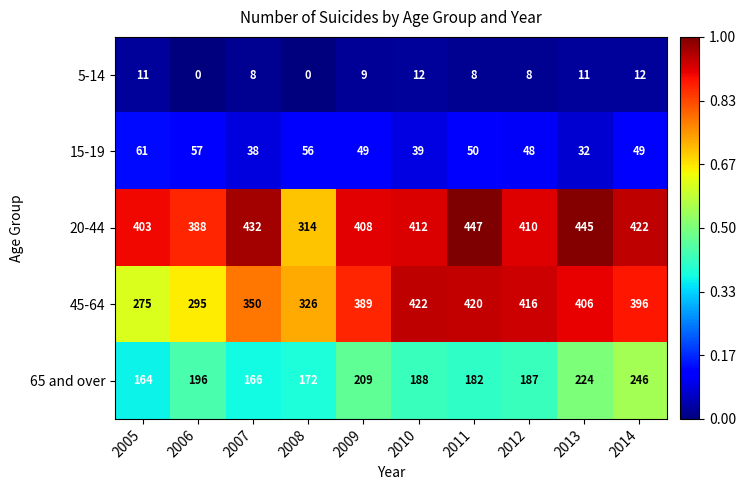

Is it true that 20-44 equals 577 at 2006?

False